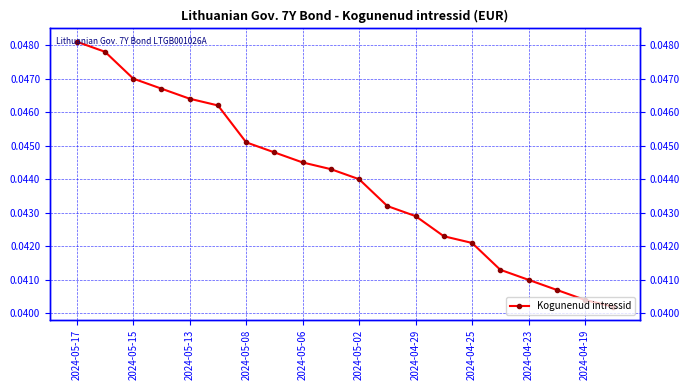

The chart shows a value of 0.1 at 2024-05-08. True or false?

False